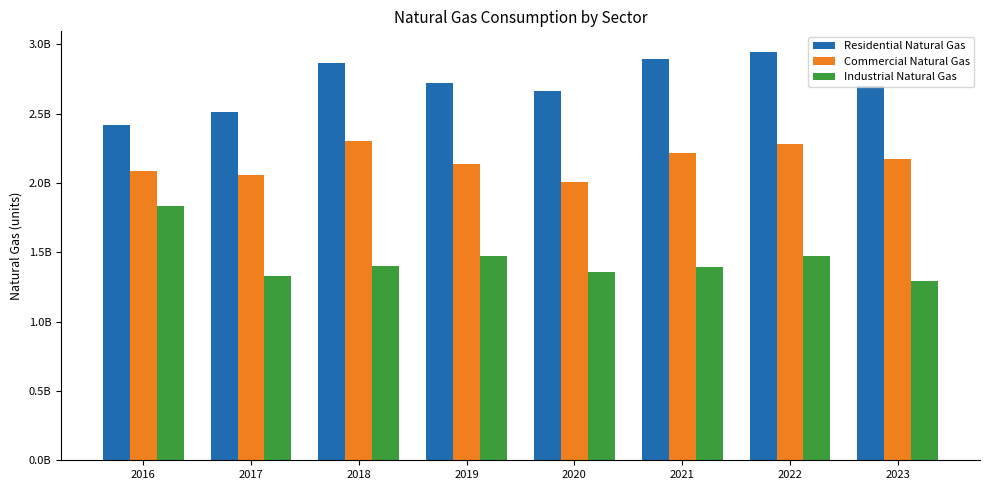

What are all the series names shown in the legend?

Residential Natural Gas, Commercial Natural Gas, Industrial Natural Gas